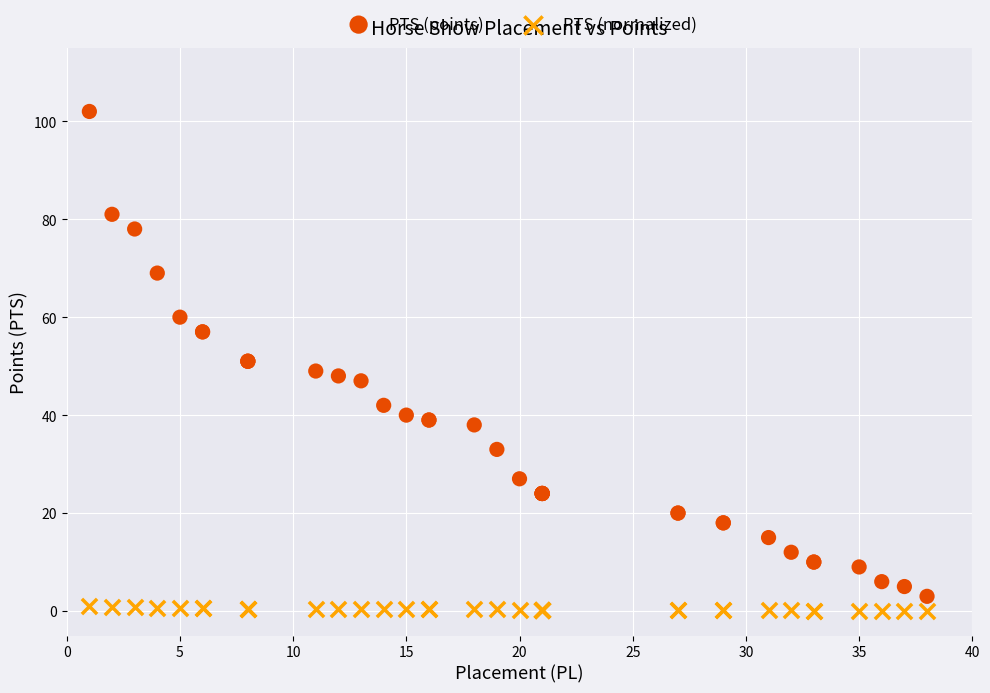

Which series reaches the maximum Y coordinate?

PTS (points)